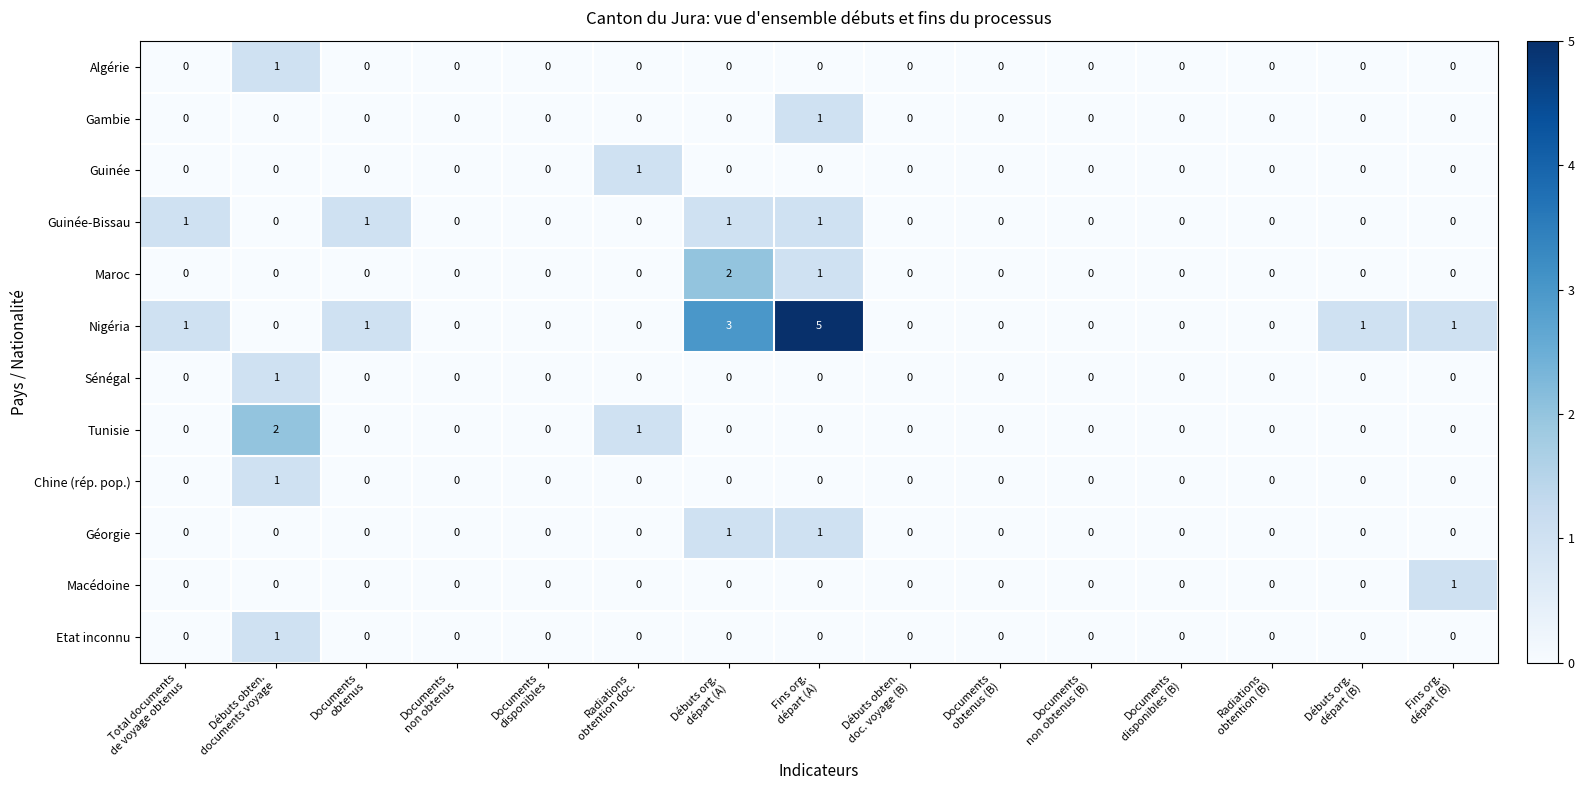

What is the greatest value displayed?

5